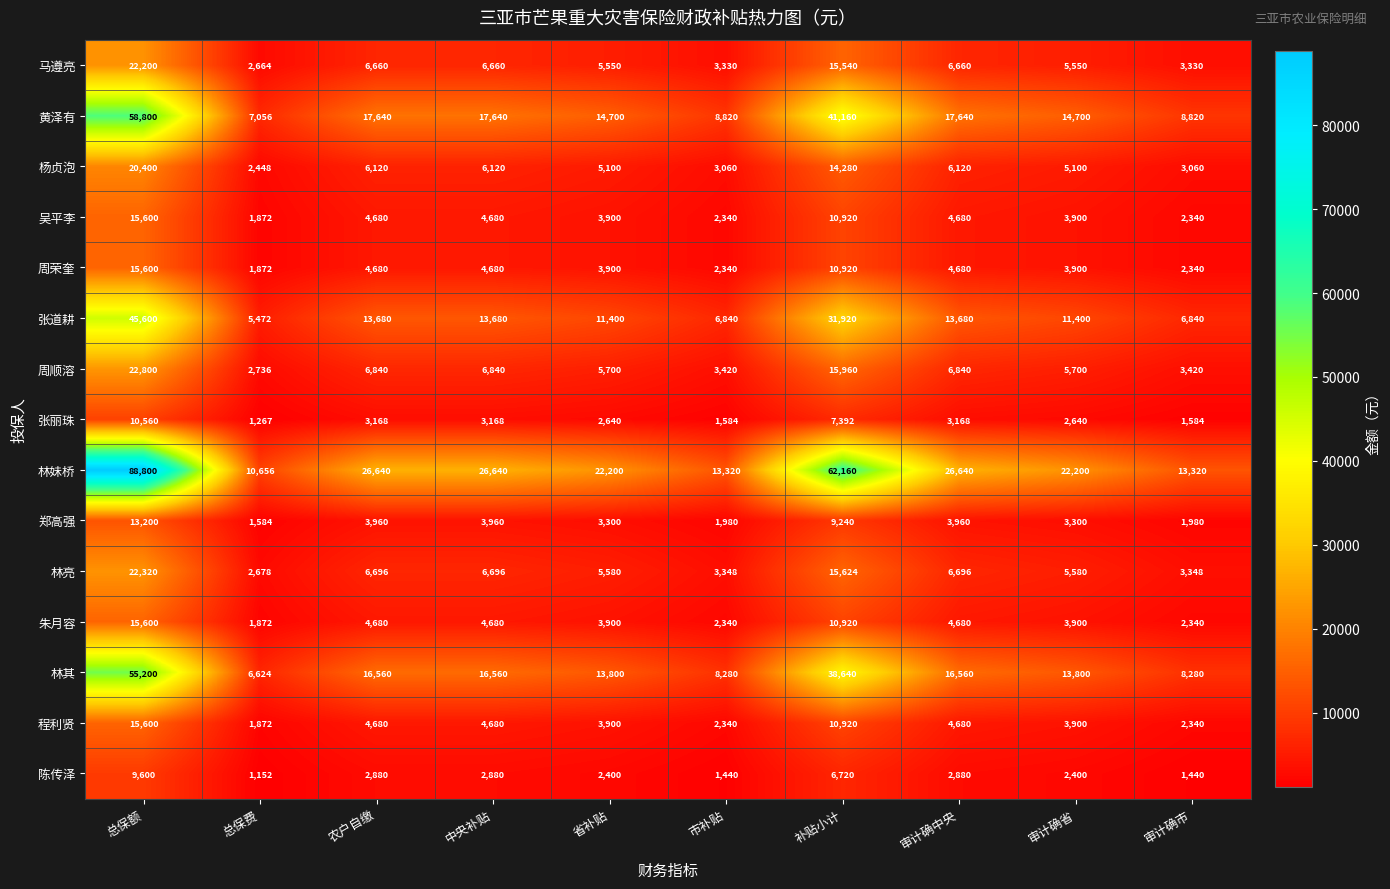

Which series changed the most between 总保费 and 市补贴?

林妹桥